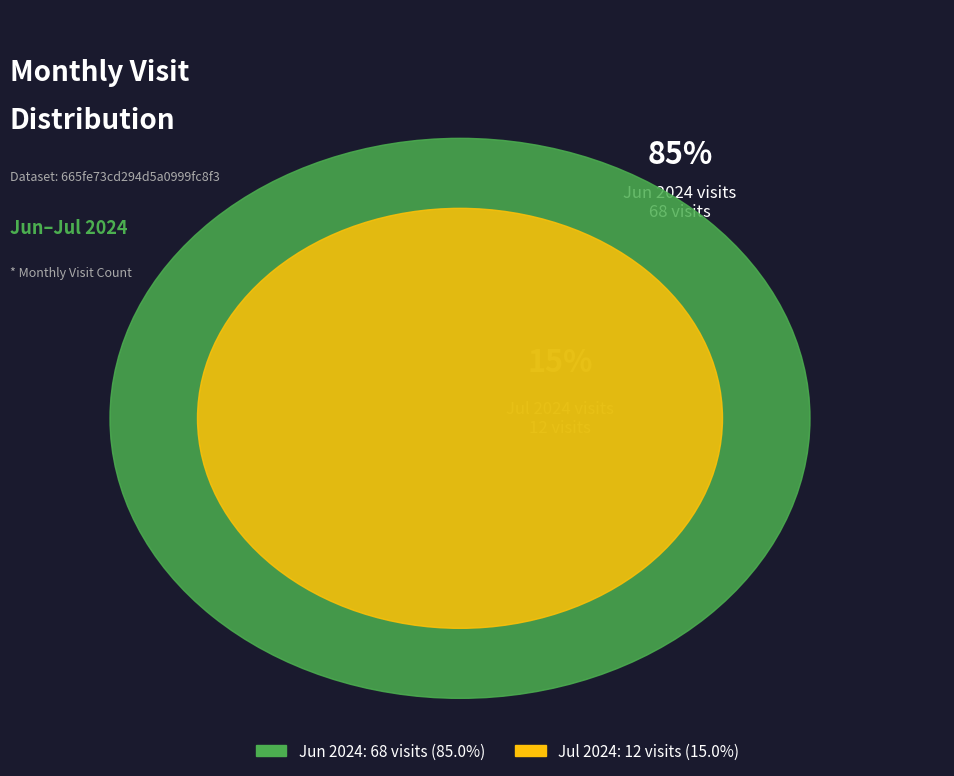

What portion of the pie excludes 2024-07 (ID: 34053873)?

85.0%